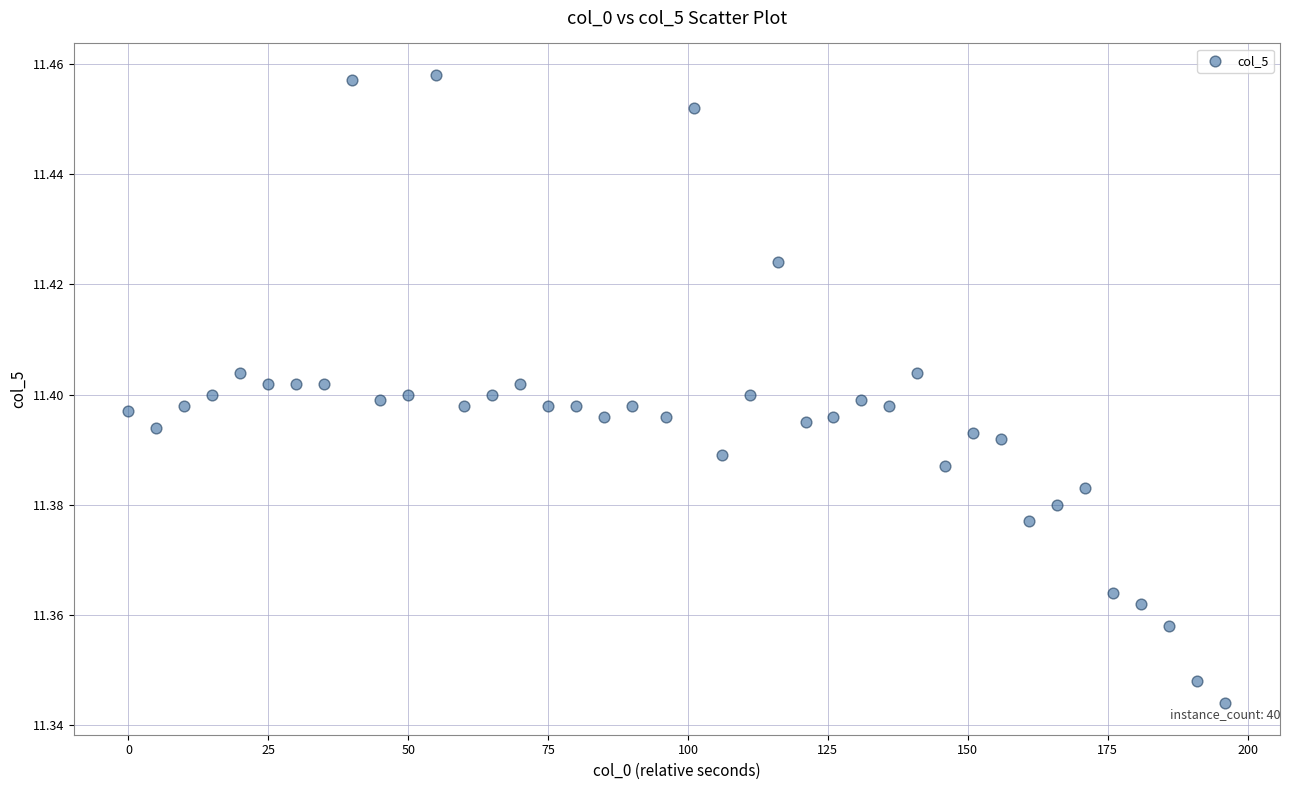

What is the range of X values (max minus min)?

196.0